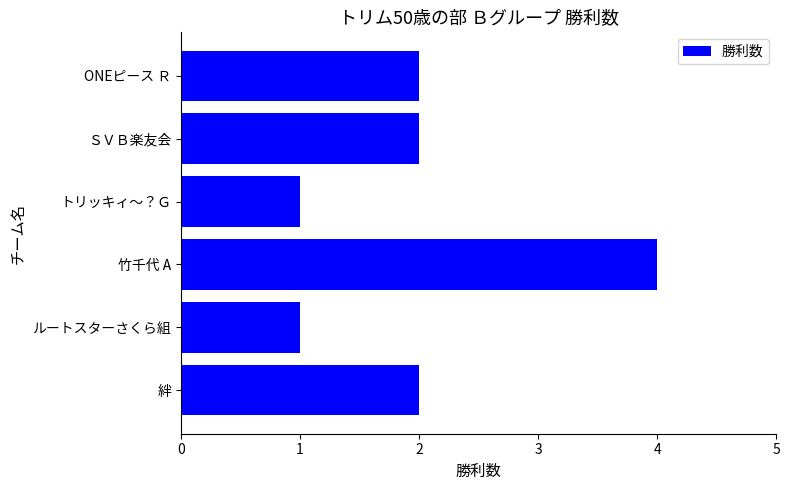

The value at 竹千代 A is 4. True or false?

True